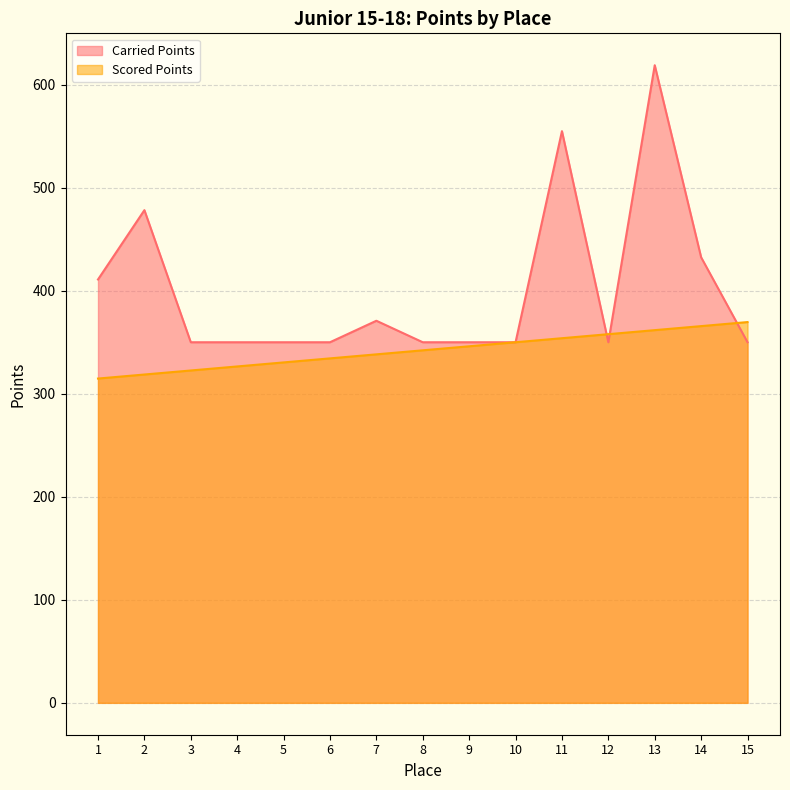

At which category is the sum across all series the highest?

13